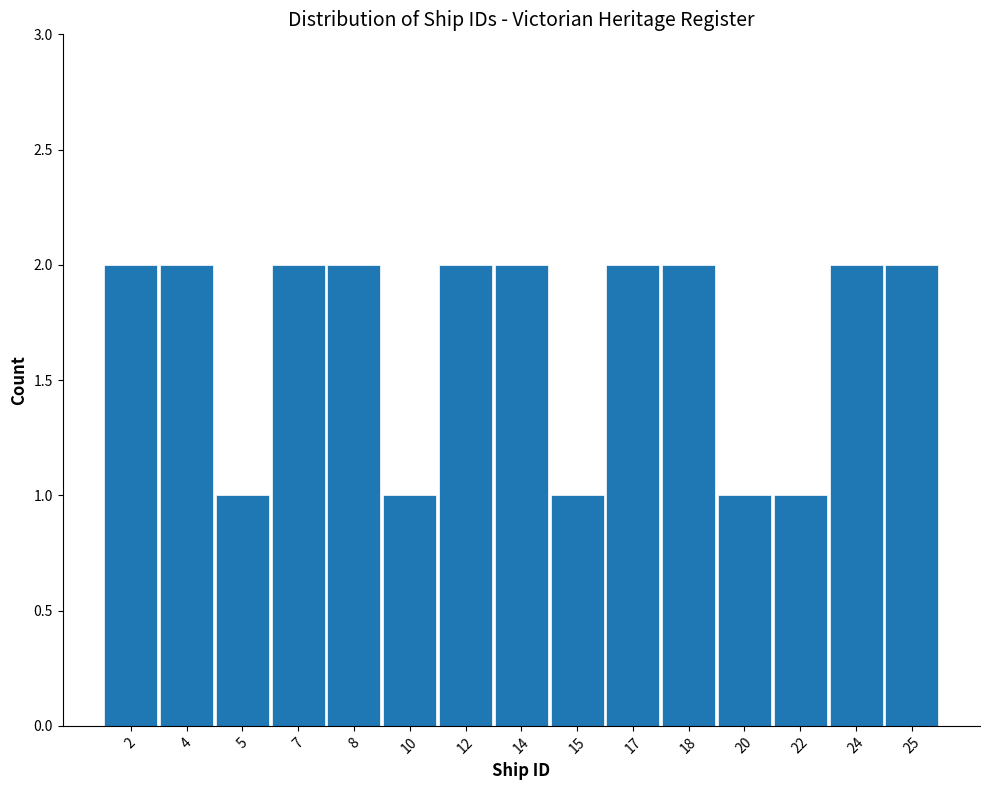

Reading left to right, transcribe all the data shown in this chart.

2=2	4=2	5=1	7=2	8=2	10=1	12=2	14=2	15=1	17=2	18=2	20=1	22=1	24=2	25=2